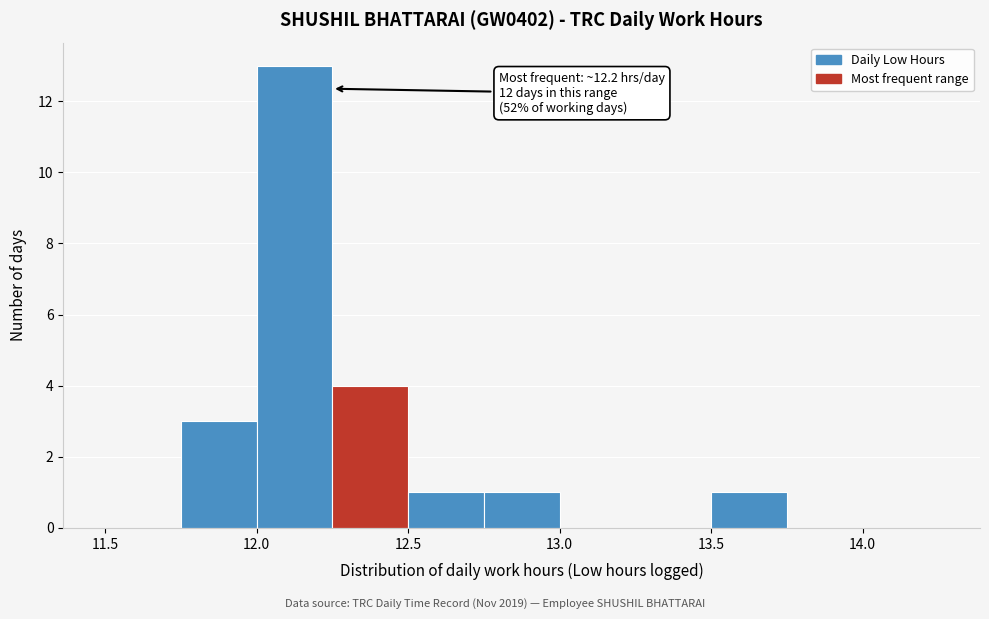

Over which range of the x-axis is the bar tallest?

12.00 to 12.25